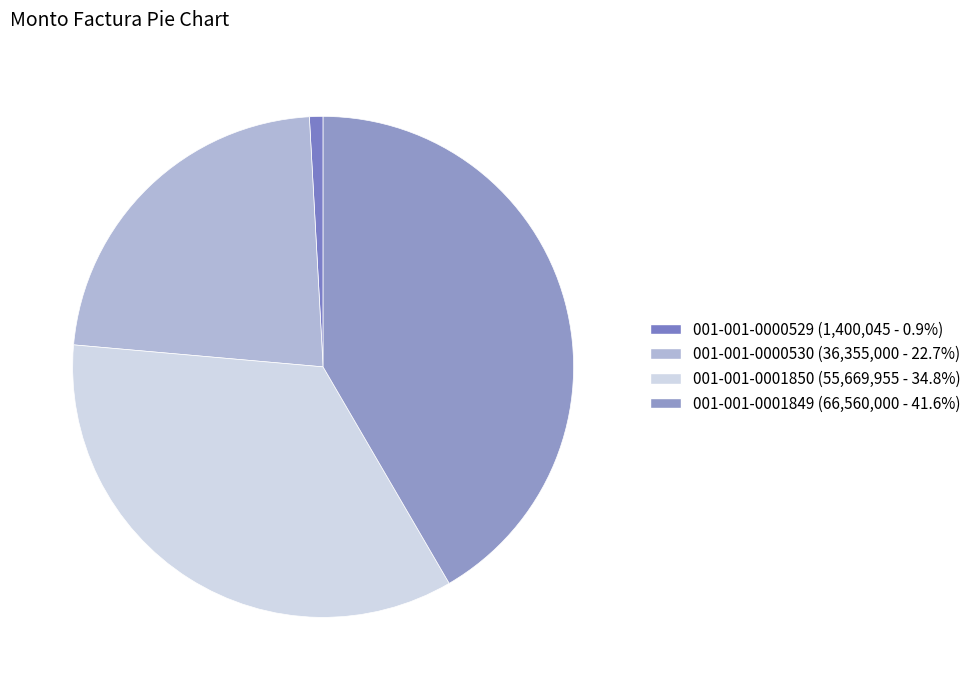

Approximately how many times larger is the value at 001-001-0000530 compared to 001-001-0000529?

26.0